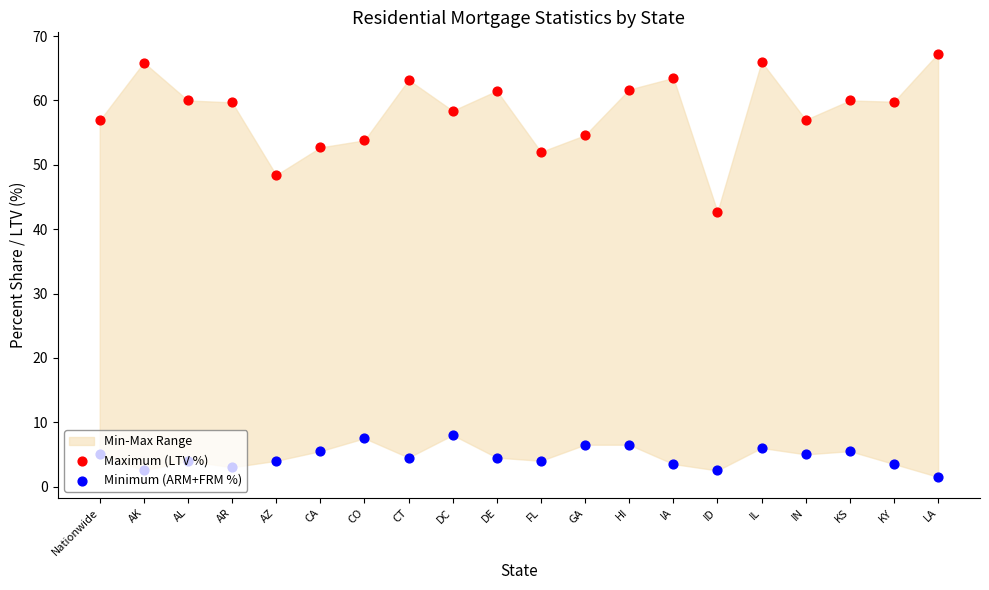

Which series reaches the minimum Y coordinate?

Minimum (ARM+FRM %)